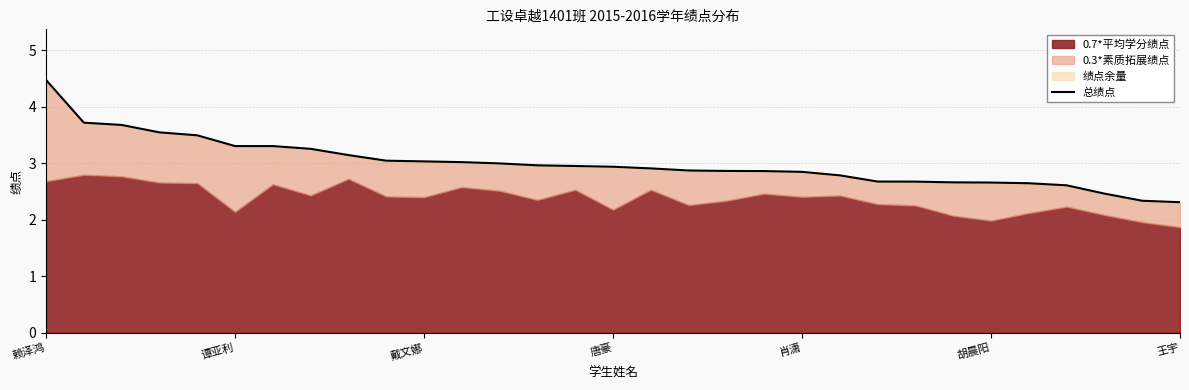

What is the average value?

3.0